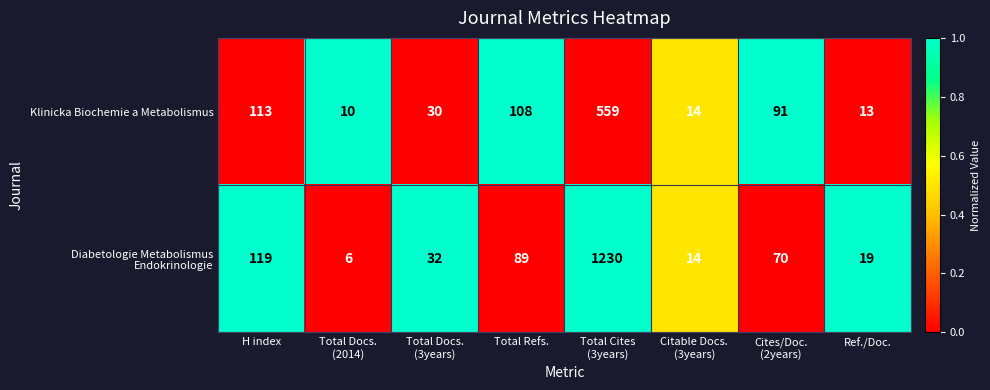

At which label is Klinicka Biochemie a Metabolismus closest to 284?

H index